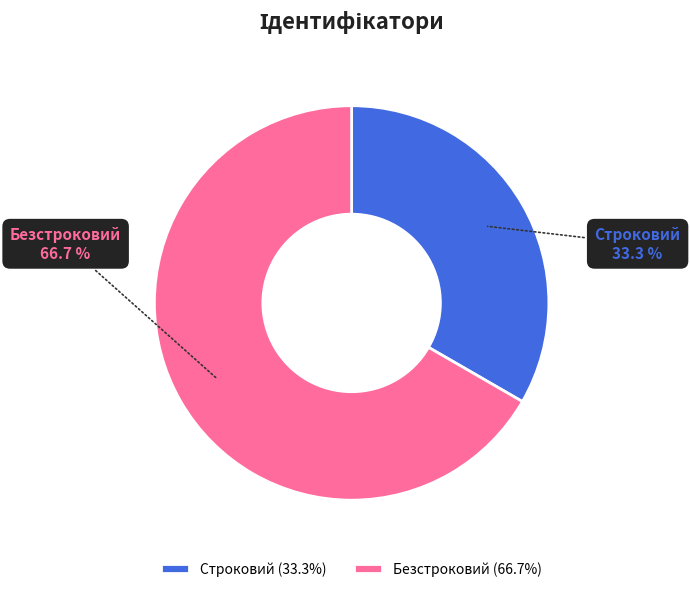

What percentage is the Строковий slice, to the nearest percent?

33%